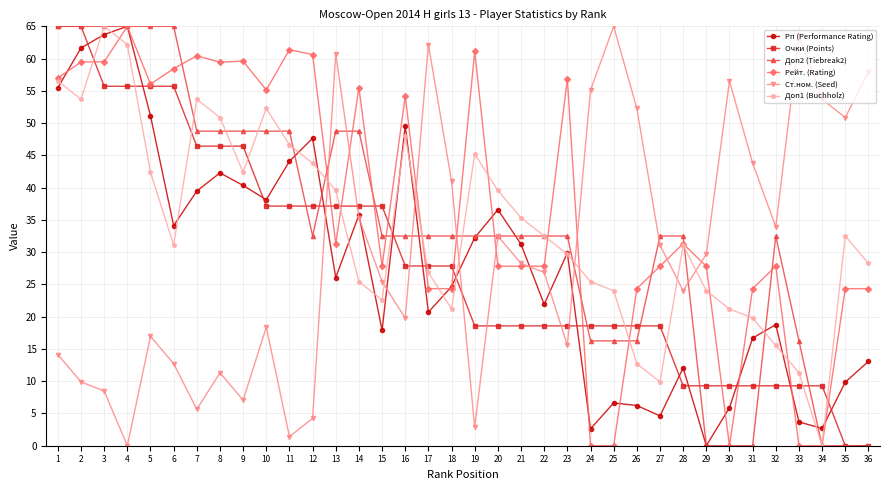

At which label does Очки (Points) first exceed 27?

1